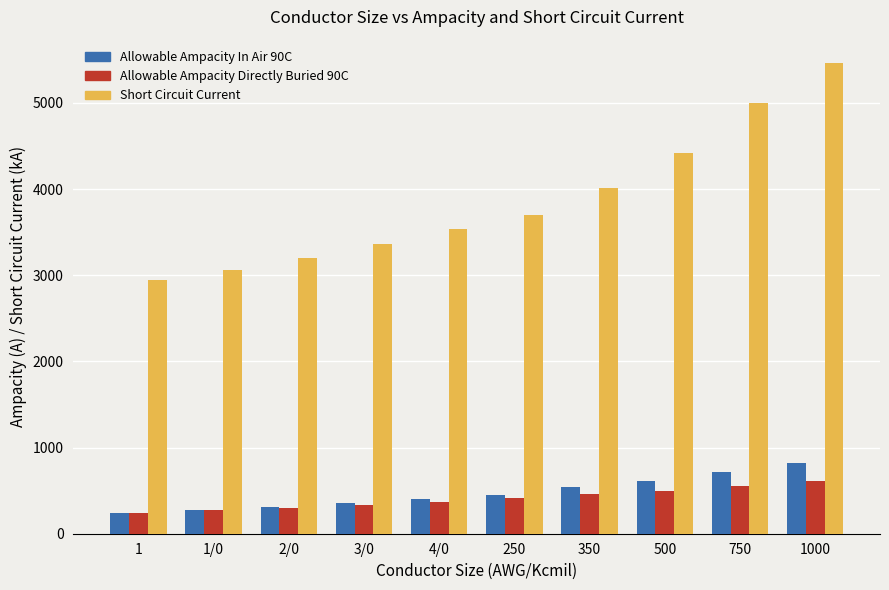

At which label does Allowable Ampacity Directly Buried 90C reach its peak?

1000